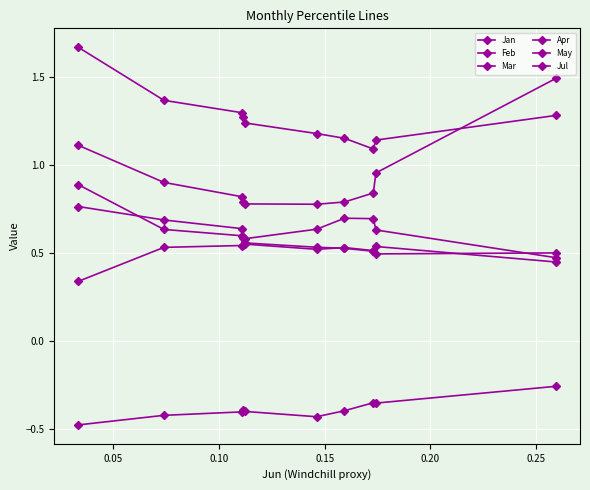

True or false: May and Jan intersect in this chart.

False